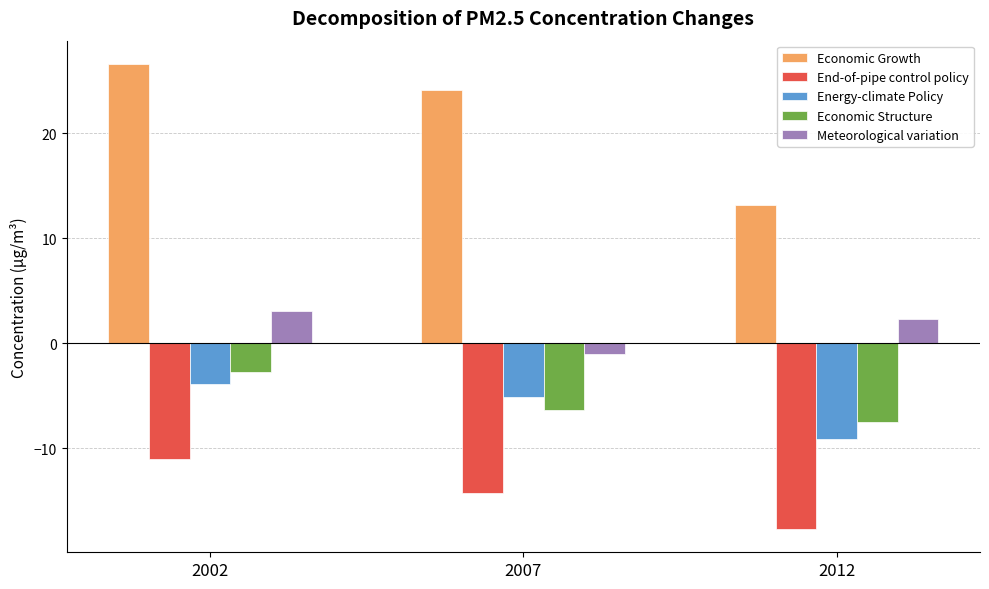

What are all the series names shown in the legend?

Economic Growth, End-of-pipe control policy, Energy-climate Policy, Economic Structure, Meteorological variation